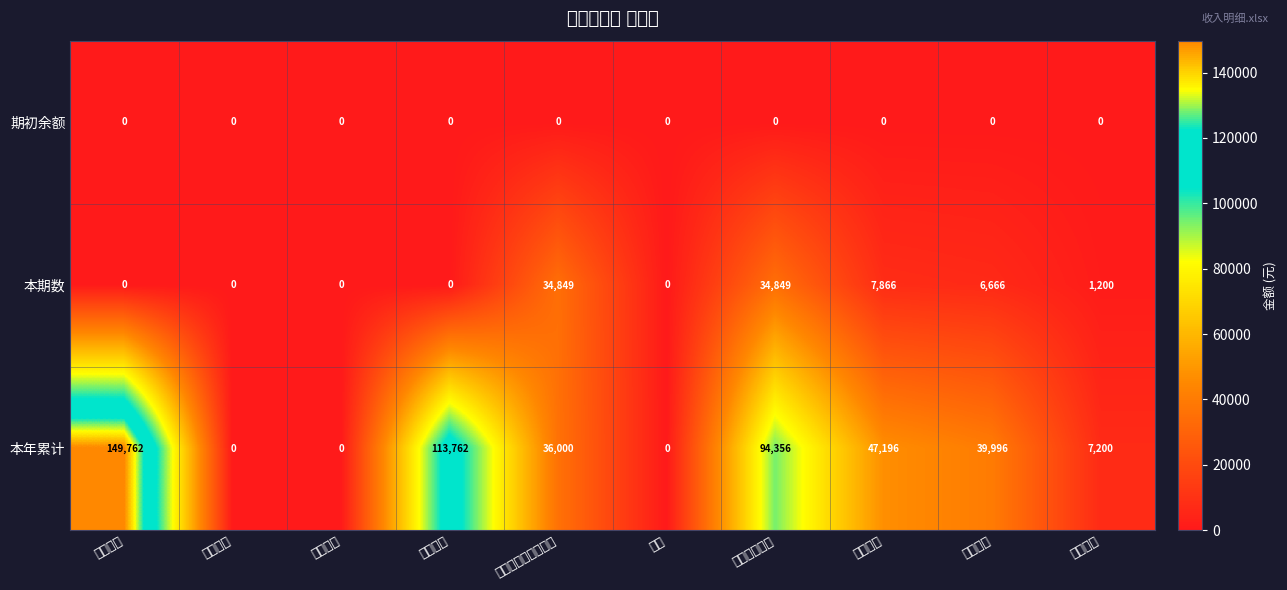

Reading left to right, list all the values displayed in this chart.

期初余额: 经营收入=0.0	销售收入=0.0	劳务收入=0.0	发包收入=0.0	土地流转管理服务费=0.0	其他=0.0	其他投资收益=0.0	补助收入=0.0	党建经费=0.0	党员补贴=0.0
本期数: 经营收入=0.0	销售收入=0.0	劳务收入=0.0	发包收入=0.0	土地流转管理服务费=34849.0	其他=0.0	其他投资收益=34849.0	补助收入=7866.0	党建经费=6666.0	党员补贴=1200.0
本年累计: 经营收入=149762.0	销售收入=0.0	劳务收入=0.0	发包收入=113762.0	土地流转管理服务费=36000.0	其他=0.0	其他投资收益=94356.0	补助收入=47196.0	党建经费=39996.0	党员补贴=7200.0